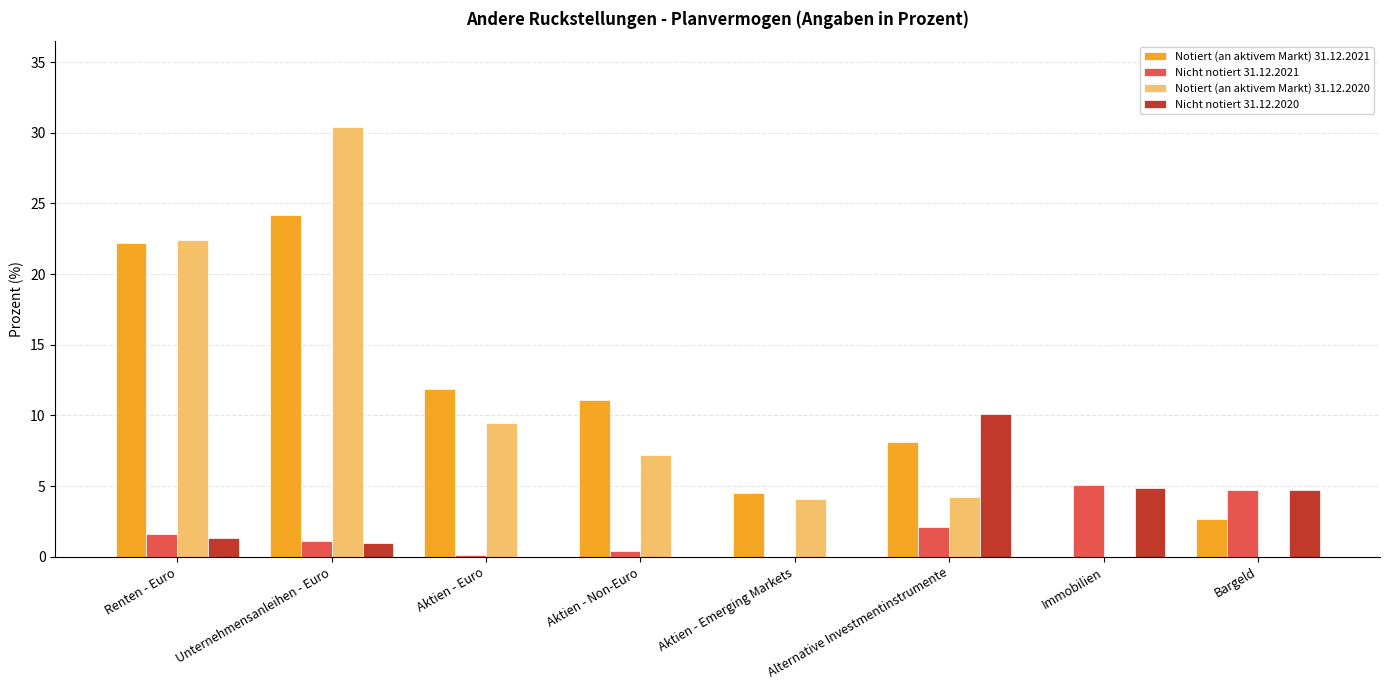

Is it true that Notiert (an aktivem Markt) 31.12.2020 equals 9.5 at Aktien - Euro?

True